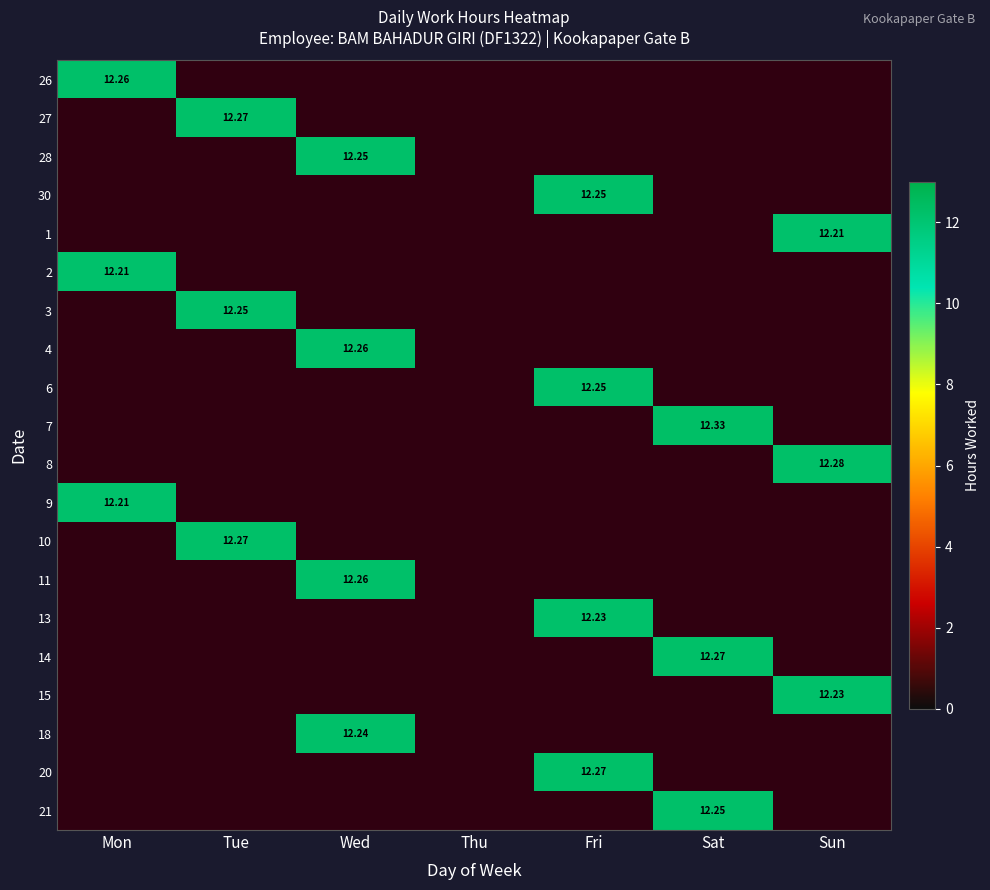

How many data points does each series have?

7